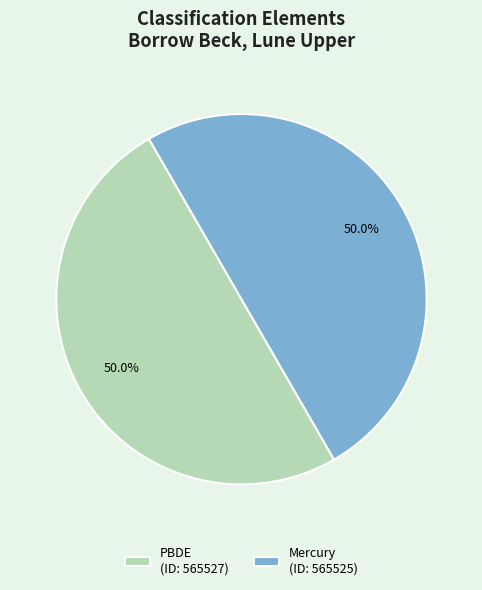

What is the ratio of the value at Mercury (ID: 565525) to the value at PBDE (ID: 565527)?

1.0